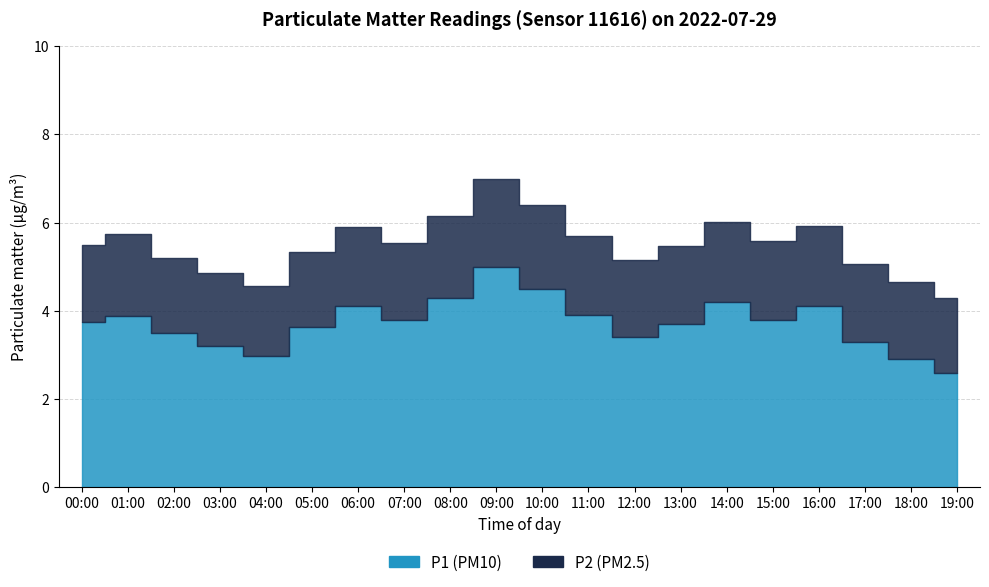

What value does the P2 series have at 07:00?

1.8